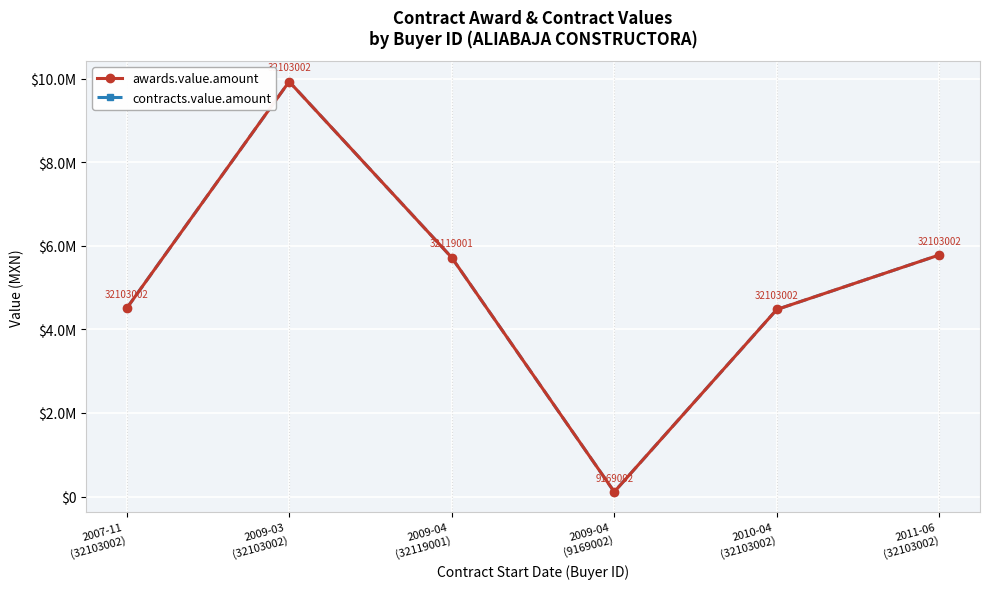

At which label is awards.value.amount closest to 5019827?

2007-11
(32103002)